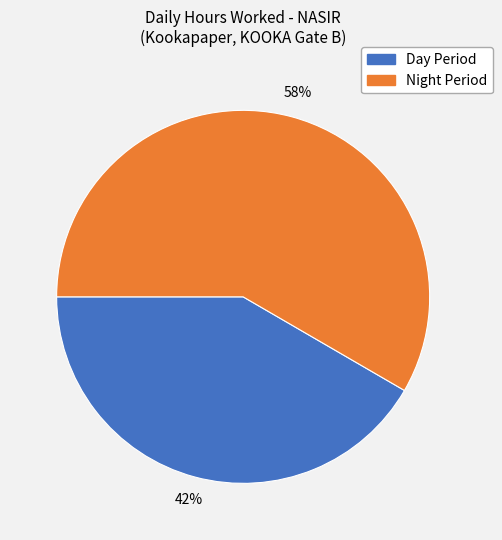

Does any single category account for the majority?

Yes